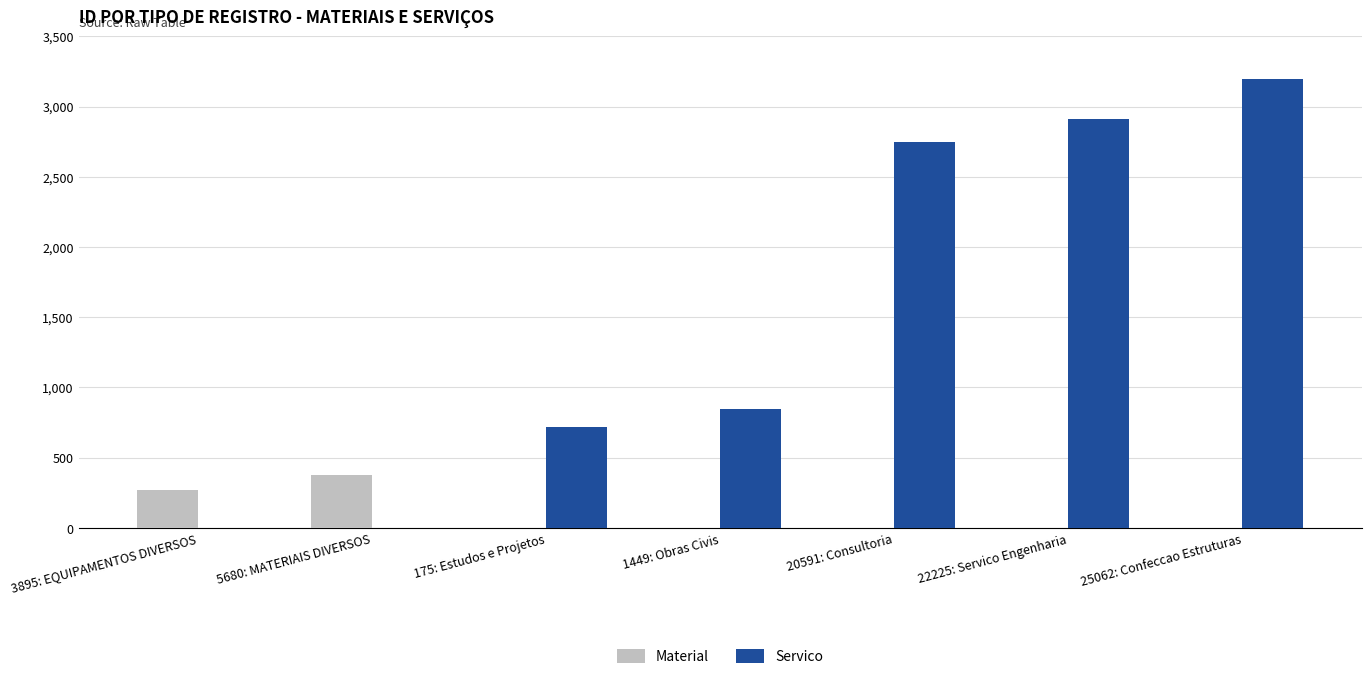

What are all the series names shown in the legend?

Material, Servico